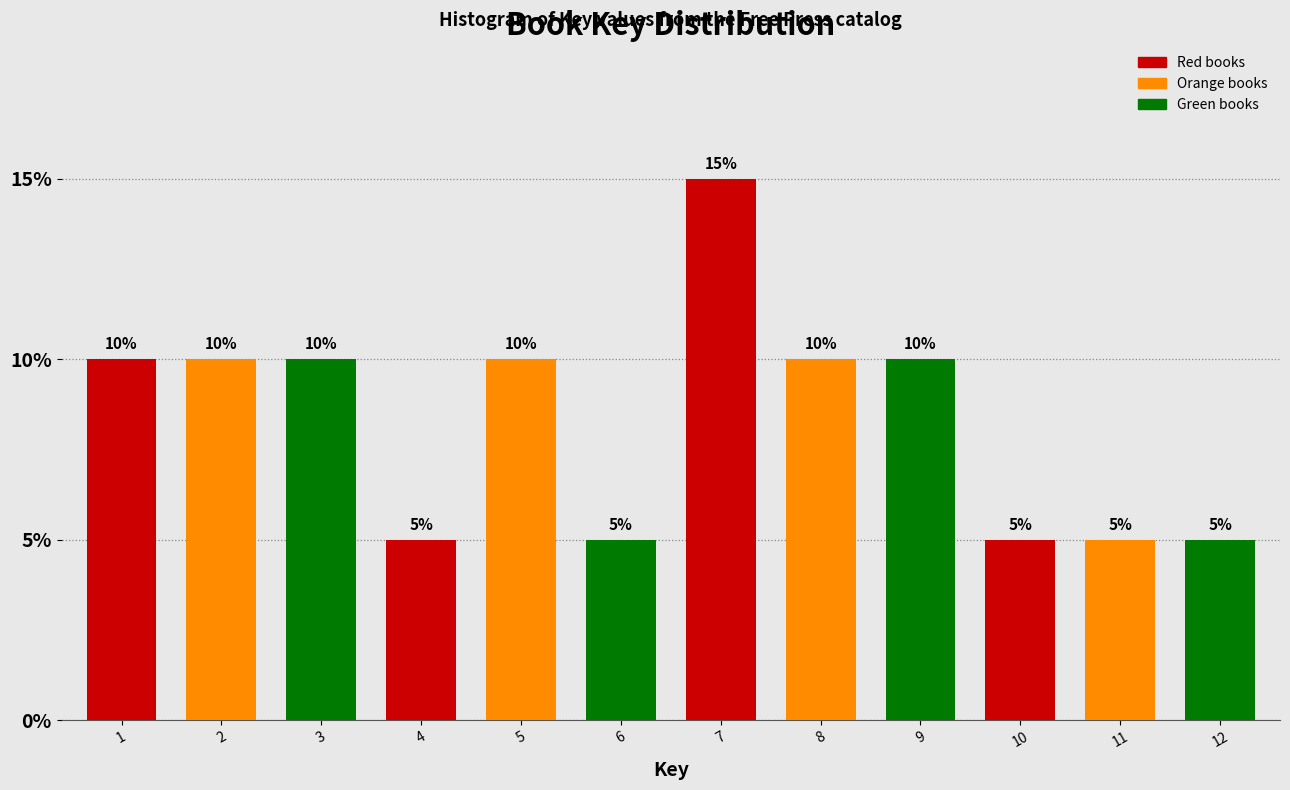

Reading left to right, what are all the values shown in this chart?

10	10	10	5	10	5	15	10	10	5	5	5